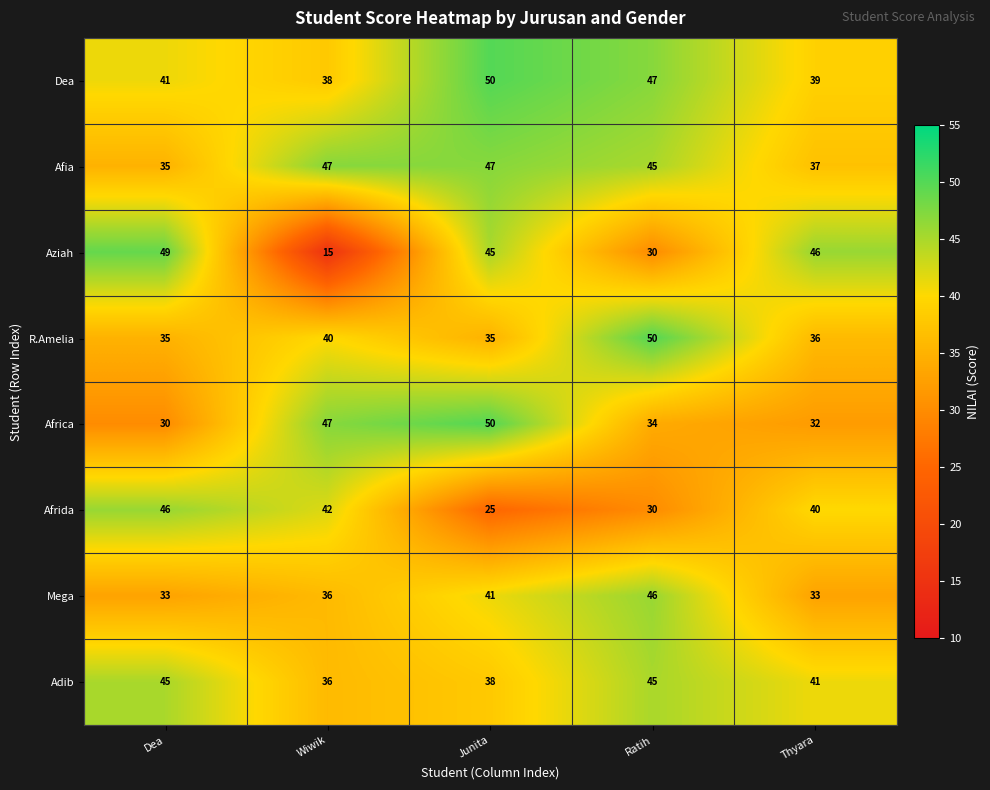

What is the sum of the Adib values at Wiwik and Thyara?

77